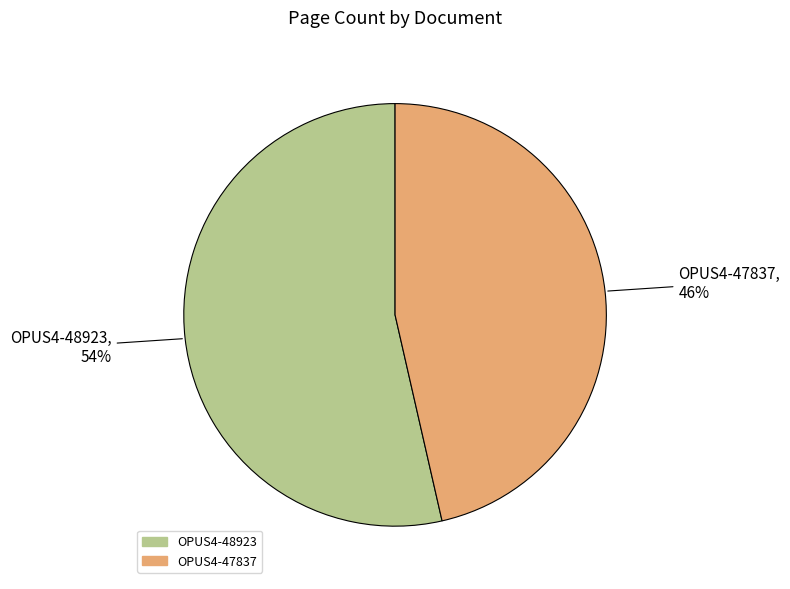

Rank the categories by value from highest to lowest.

OPUS4-48923, OPUS4-47837